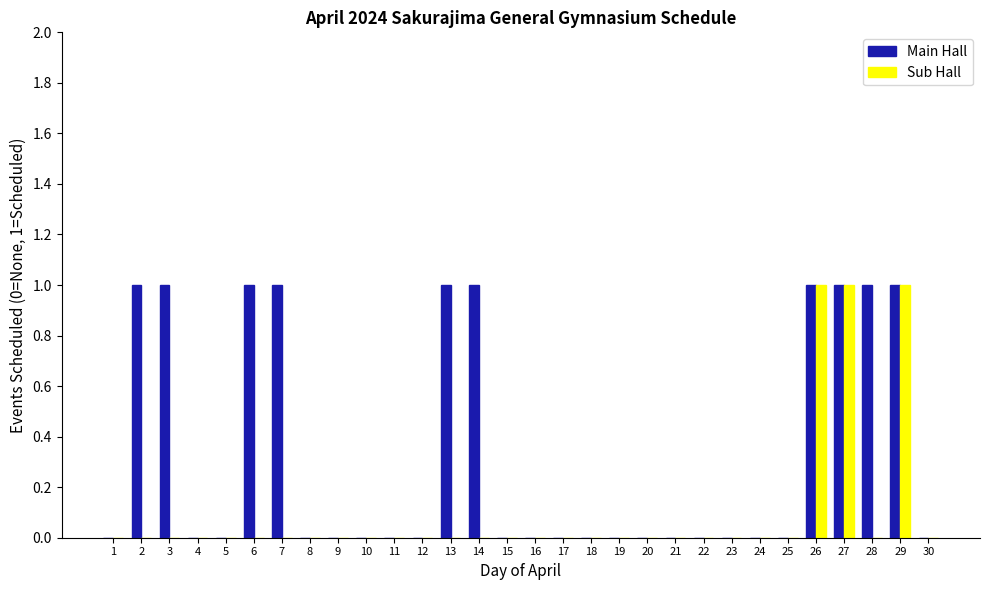

True or false: Main Hall has a value of -1 at 19.

False